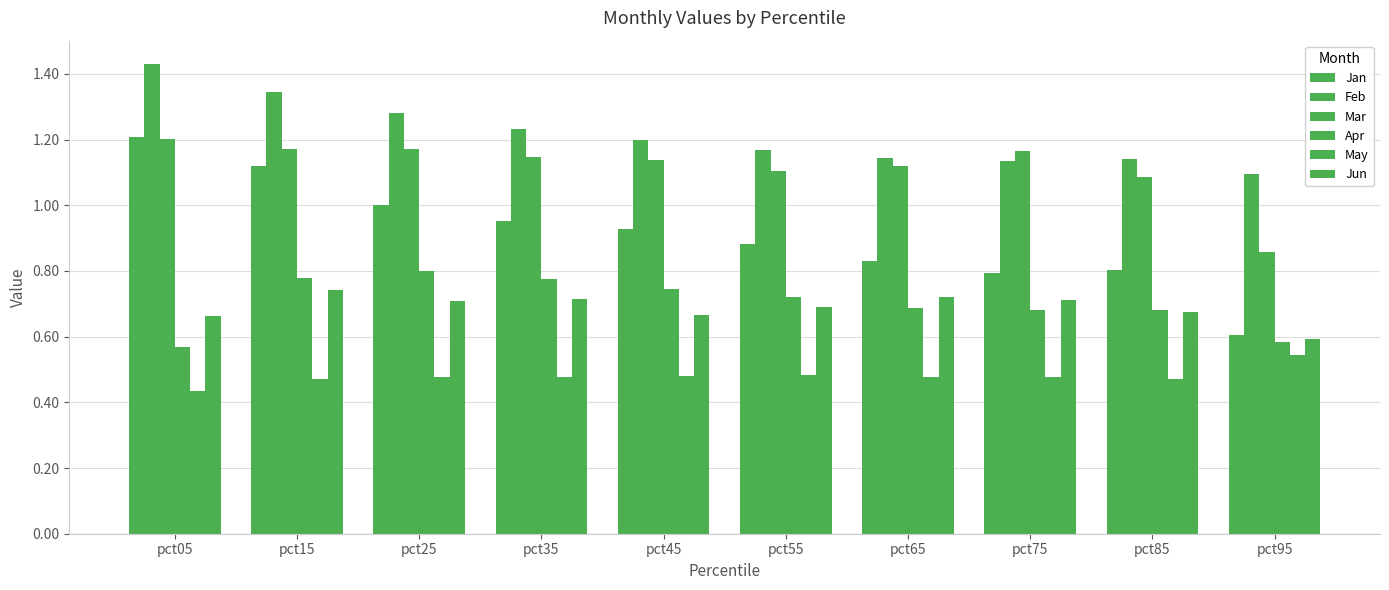

True or false: Jan has a value of 1.2 at pct05.

True